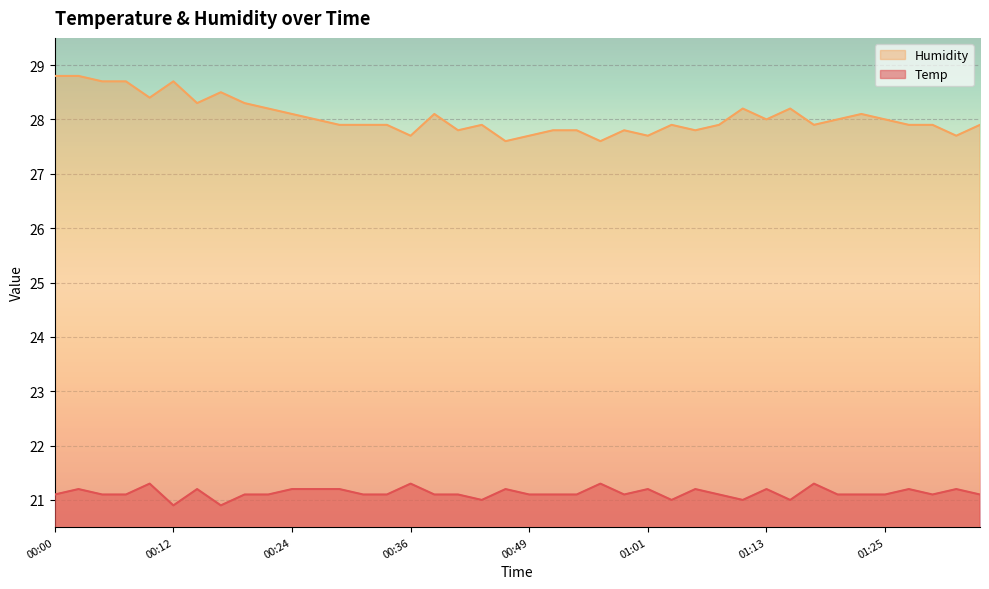

What is the total value across all series at 01:20?

49.1